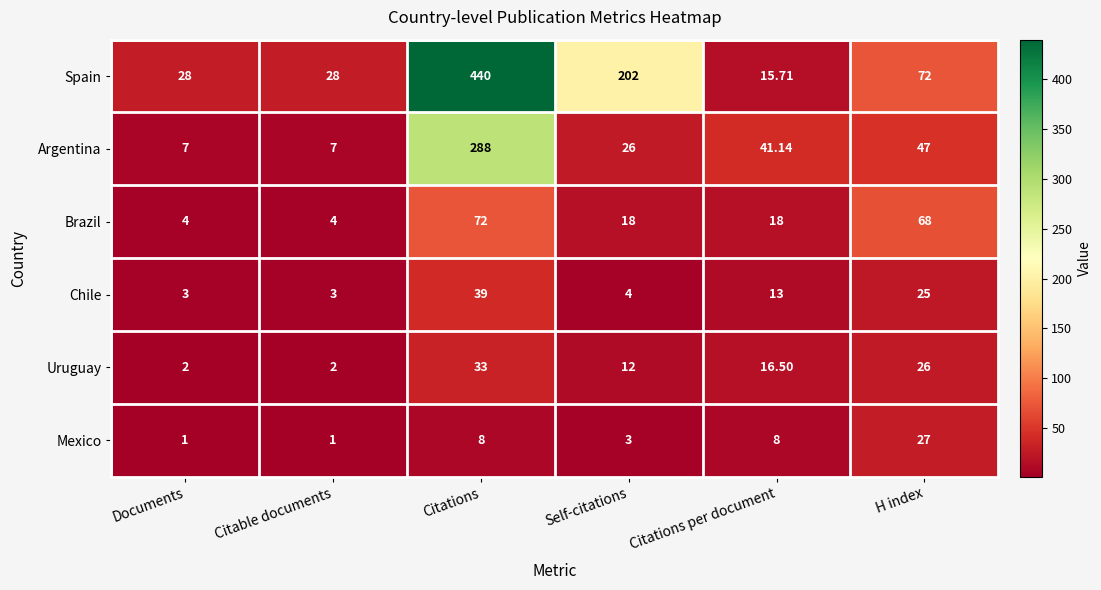

How many values in the Mexico series are below 8?

3